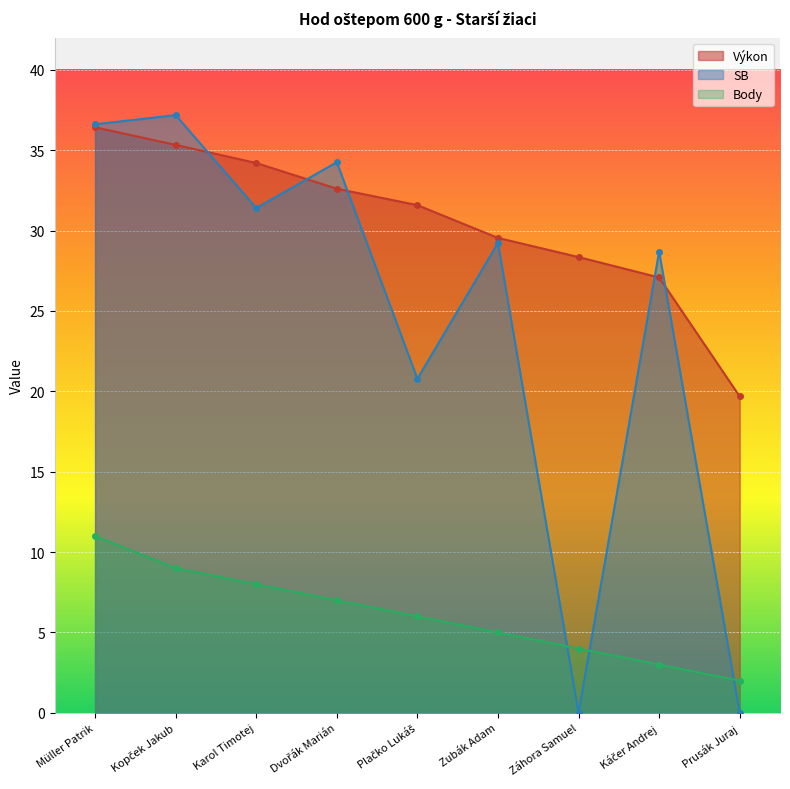

True or false: Výkon and Body cross at least once.

False